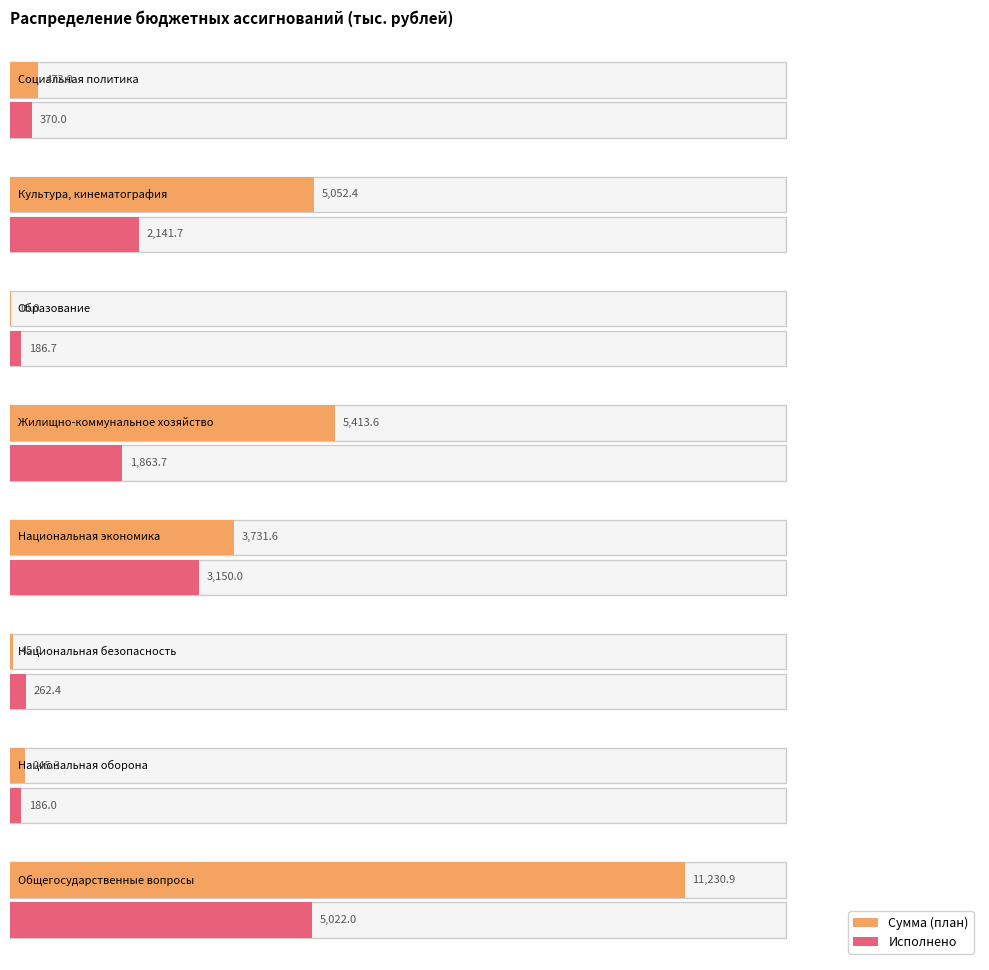

Reading left to right, what are all the values shown in this chart?

Сумма: 11230.9	245.3	45.0	3731.6	5413.6	10.0	5052.4	473.0
Исполнено: 5022.0	186.0	262.4	3150.0	1863.7	186.7	2141.7	370.0